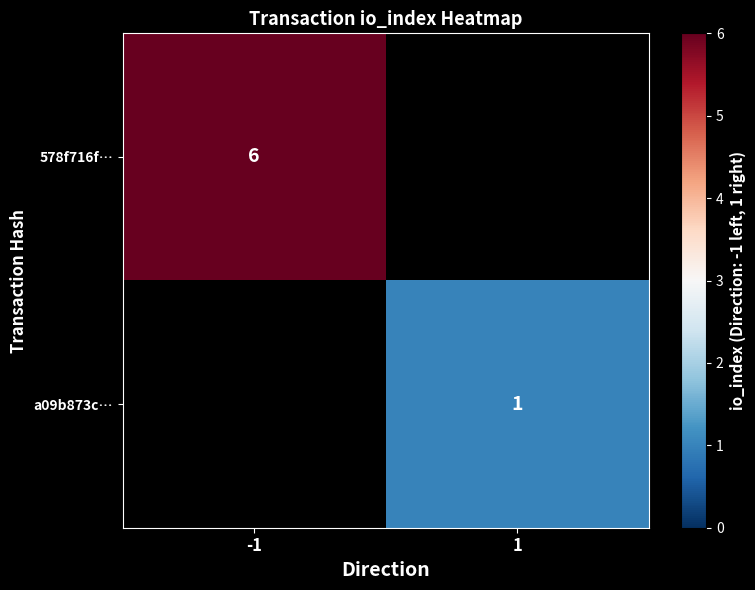

True or false: 578f716f… has a value of 6 at -1.

True